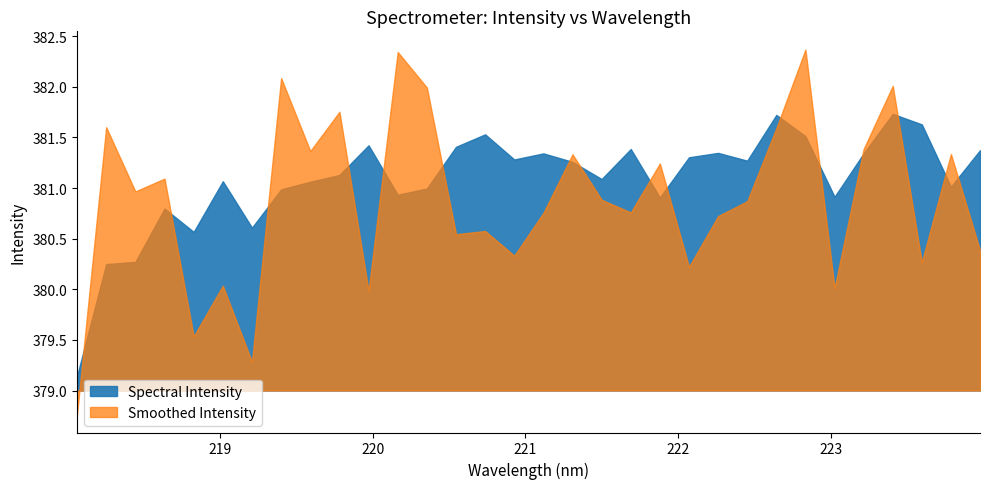

What is the ratio of the value at 223.408 to the value at 219.589?

1.0